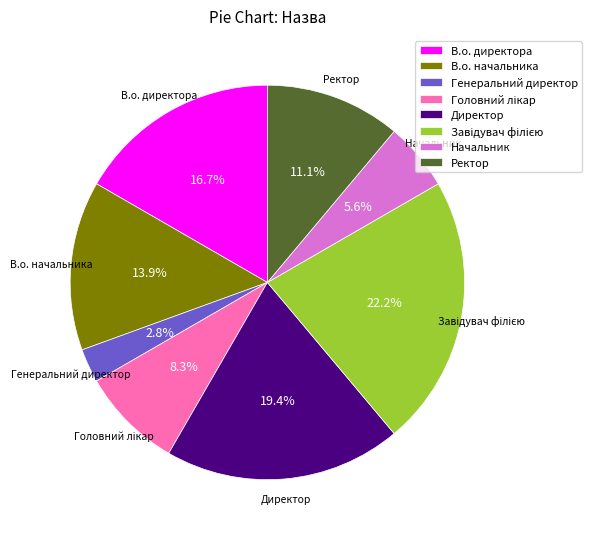

The Генеральний директор slice represents 9% of the pie. True or false?

False